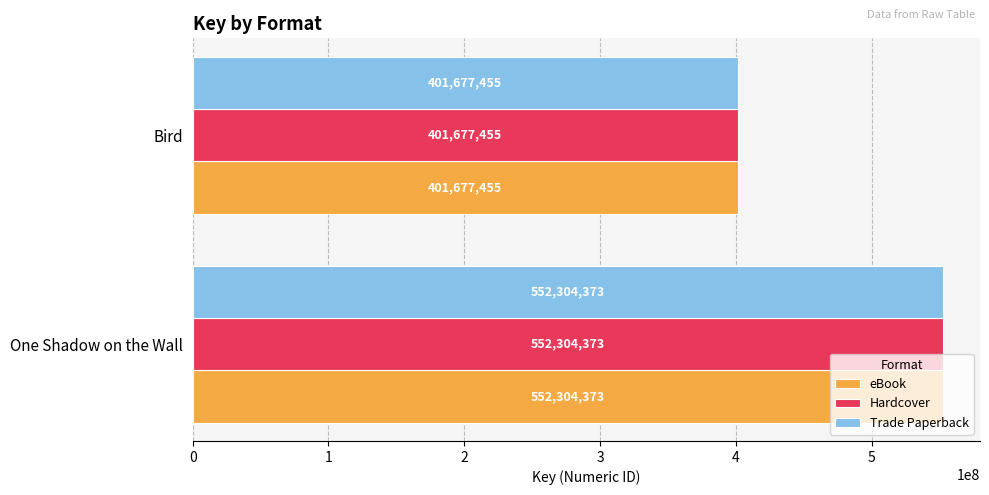

What is the average value of the Trade Paperback series?

476990914